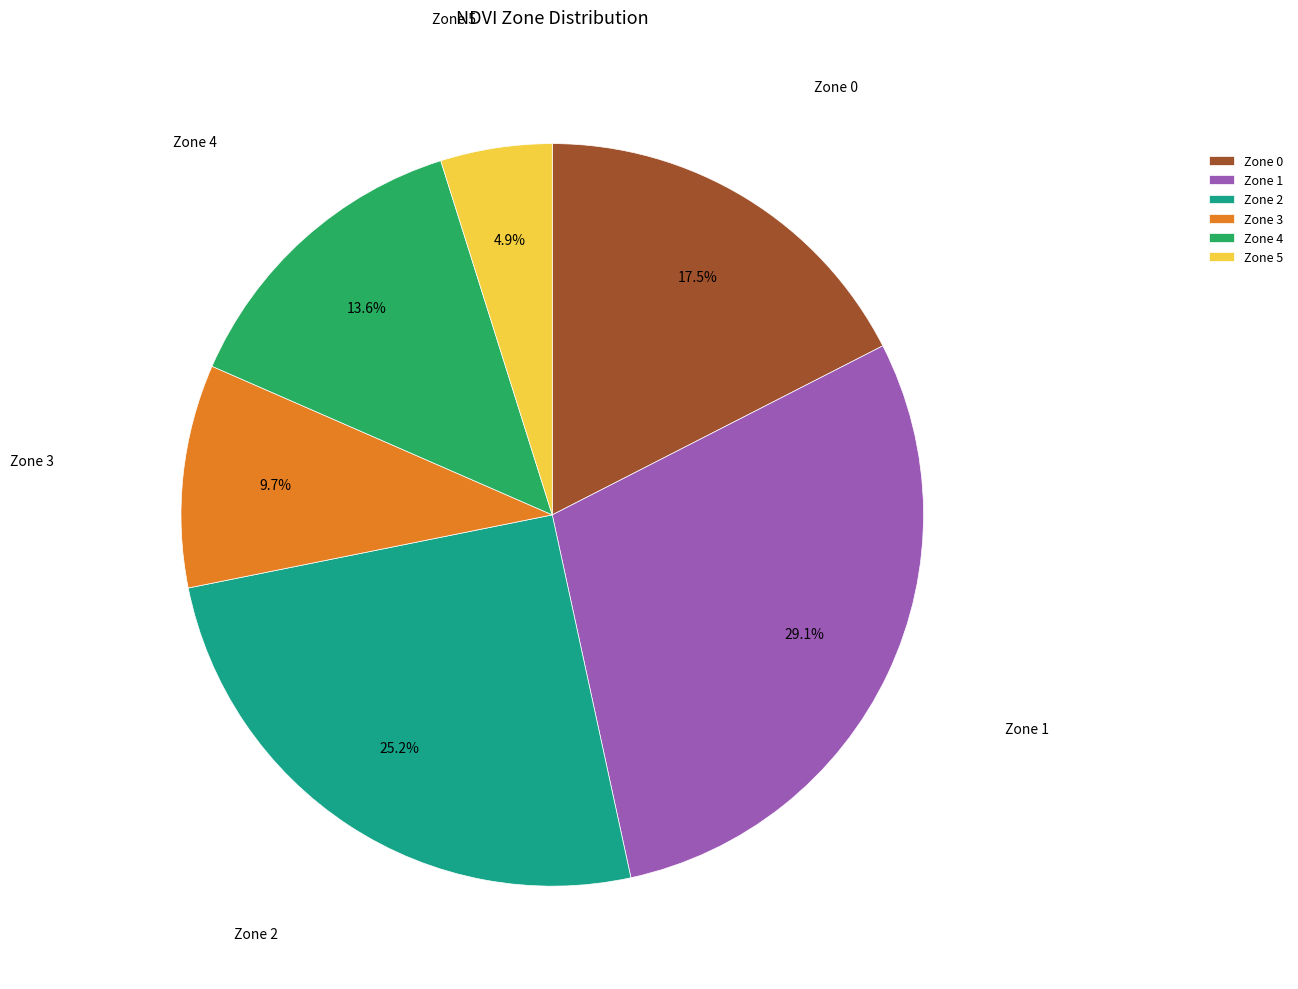

Combined, what portion of the pie is Zone 3 and Zone 0?

27.2%